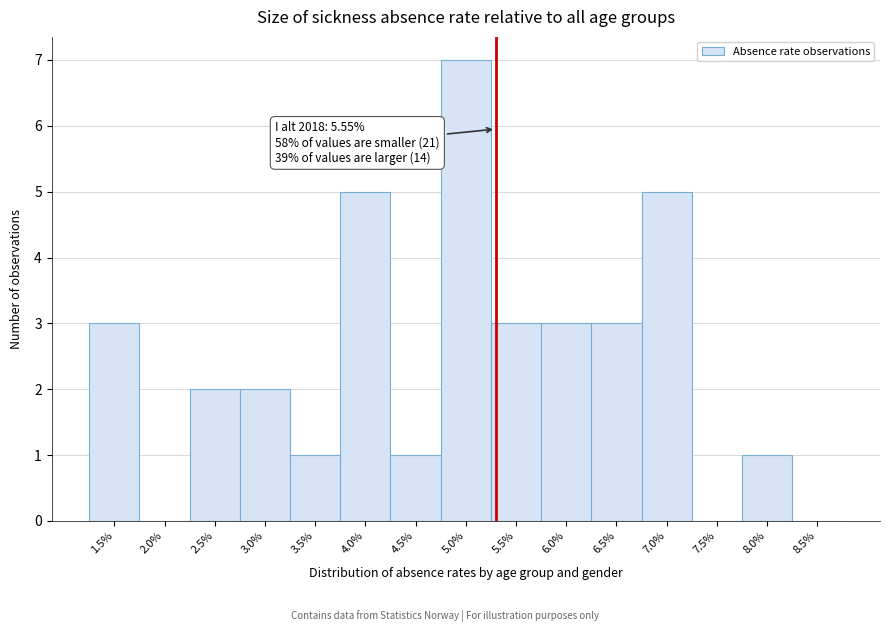

Reading right to left, what are all the values shown in this chart?

8.5%=0	8.0%=1	7.5%=0	7.0%=5	6.5%=3	6.0%=3	5.5%=3	5.0%=7	4.5%=1	4.0%=5	3.5%=1	3.0%=2	2.5%=2	2.0%=0	1.5%=3